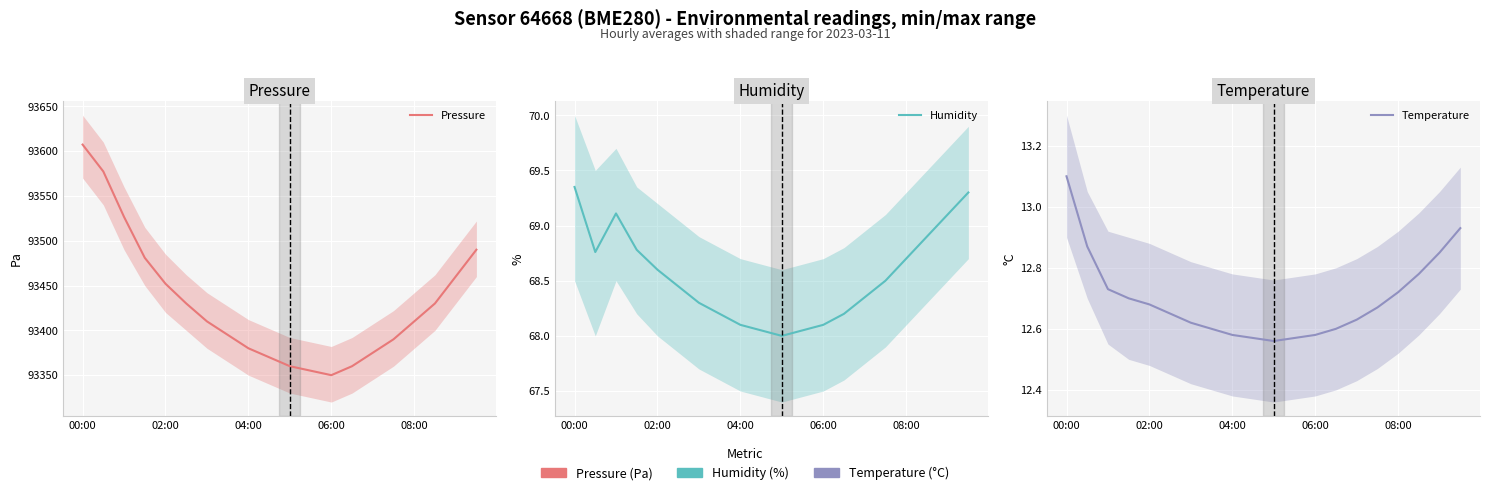

True or false: Humidity and Temperature intersect in this chart.

False